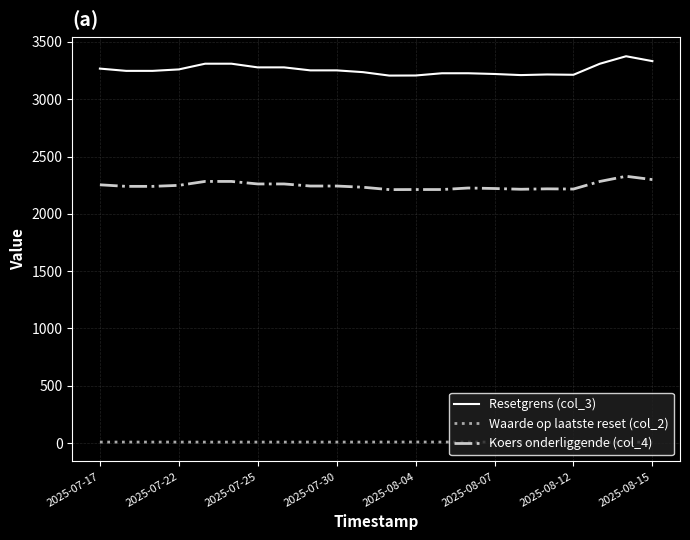

Rank the series by their average value, from lowest to highest.

Waarde op laatste reset (col_2), Koers onderliggende (col_4), Resetgrens (col_3)